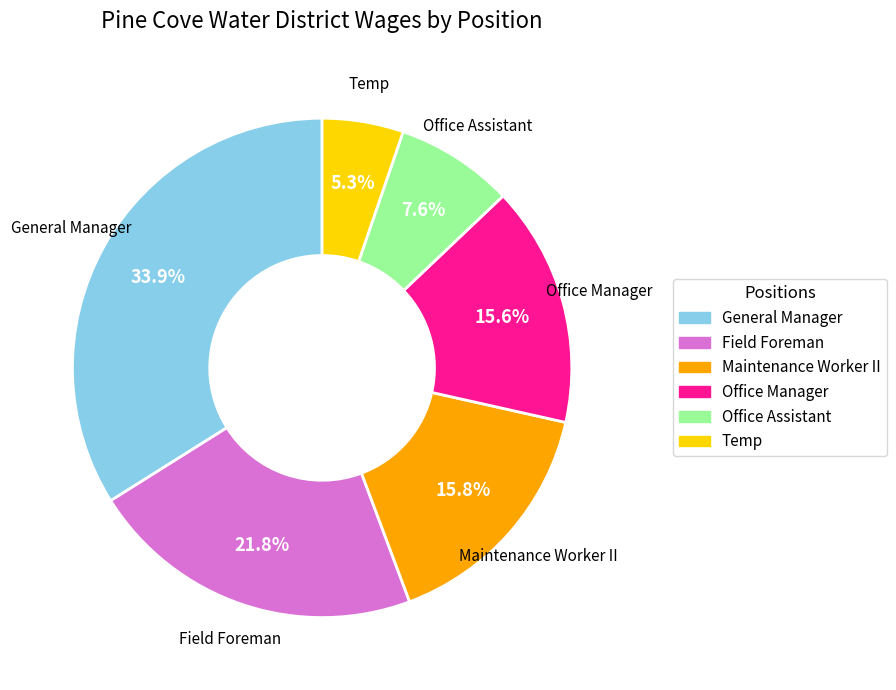

The Maintenance Worker II slice represents 11% of the pie. True or false?

False